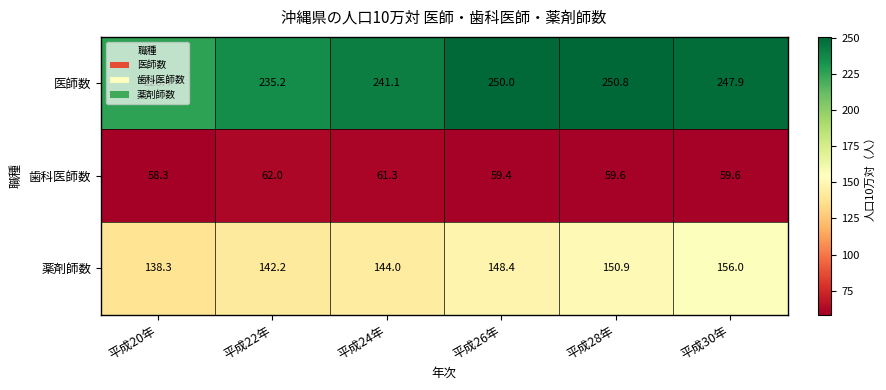

At 平成26年, list the series in order from smallest to largest.

歯科医師数, 薬剤師数, 医師数